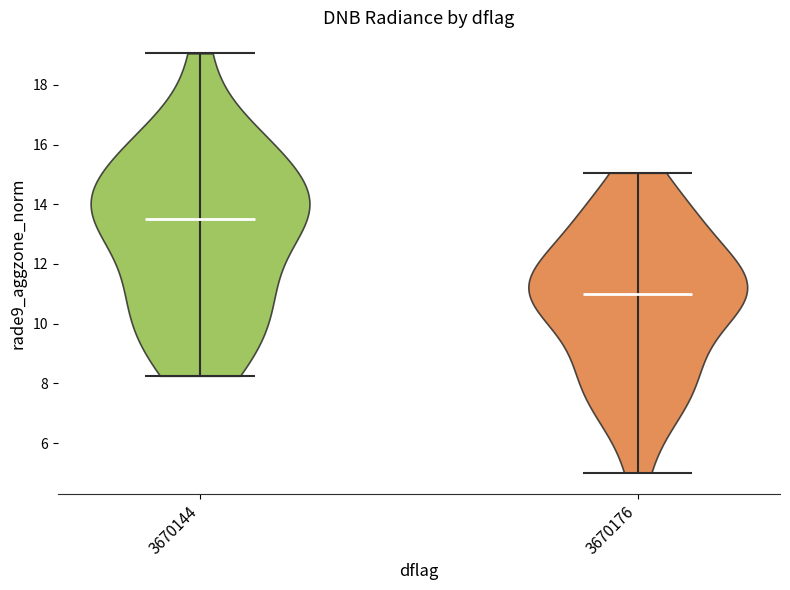

Which violin has the highest median line?

3670144